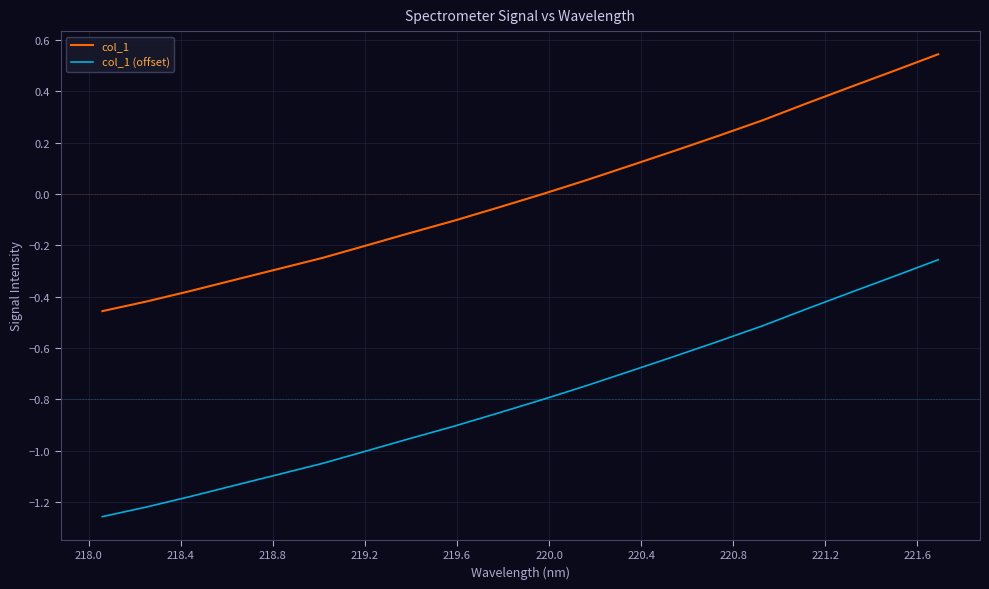

True or false: col_1 and col_1 (offset) intersect in this chart.

False